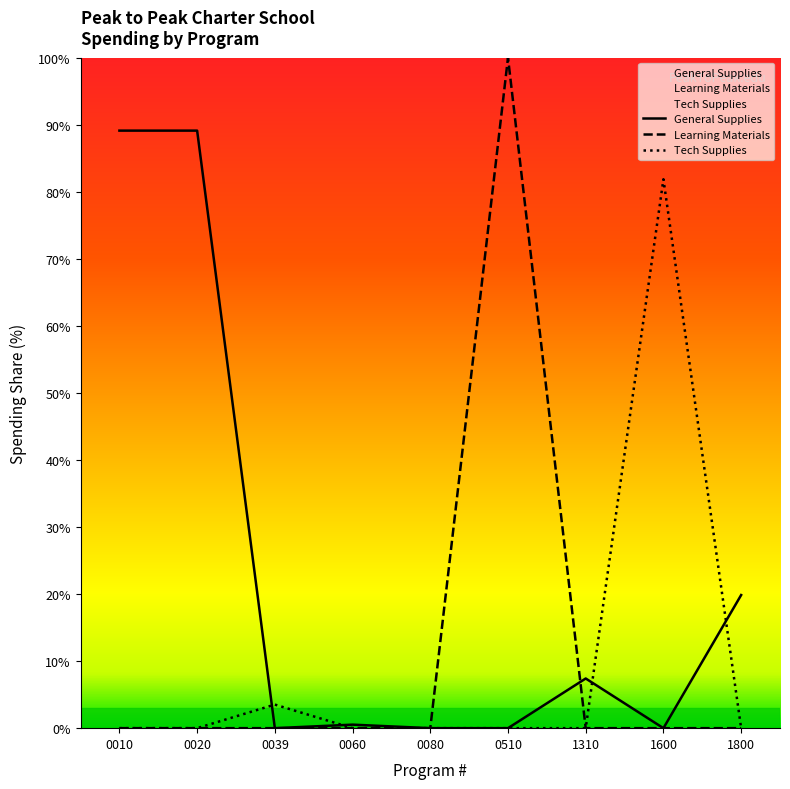

How many lines are shown in the chart?

3